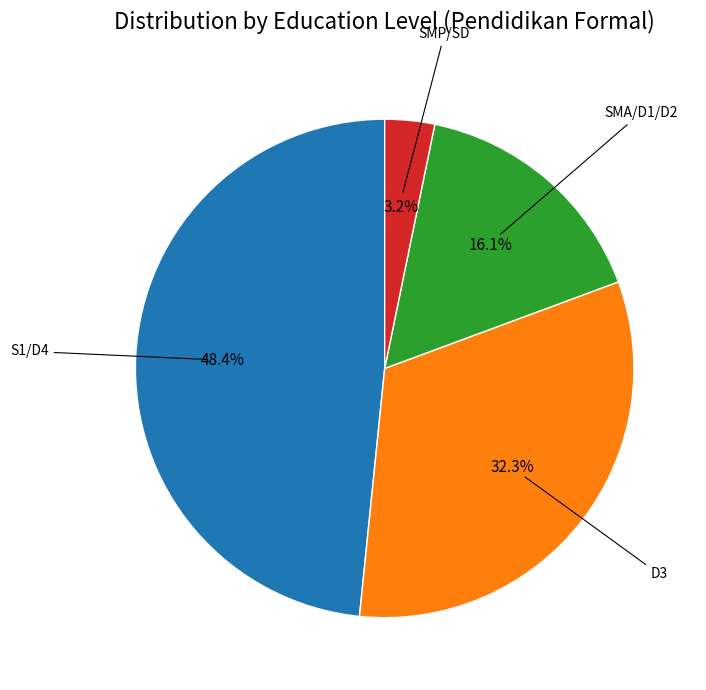

To the nearest percent, what is the difference between the largest and smallest slice percentages?

45%